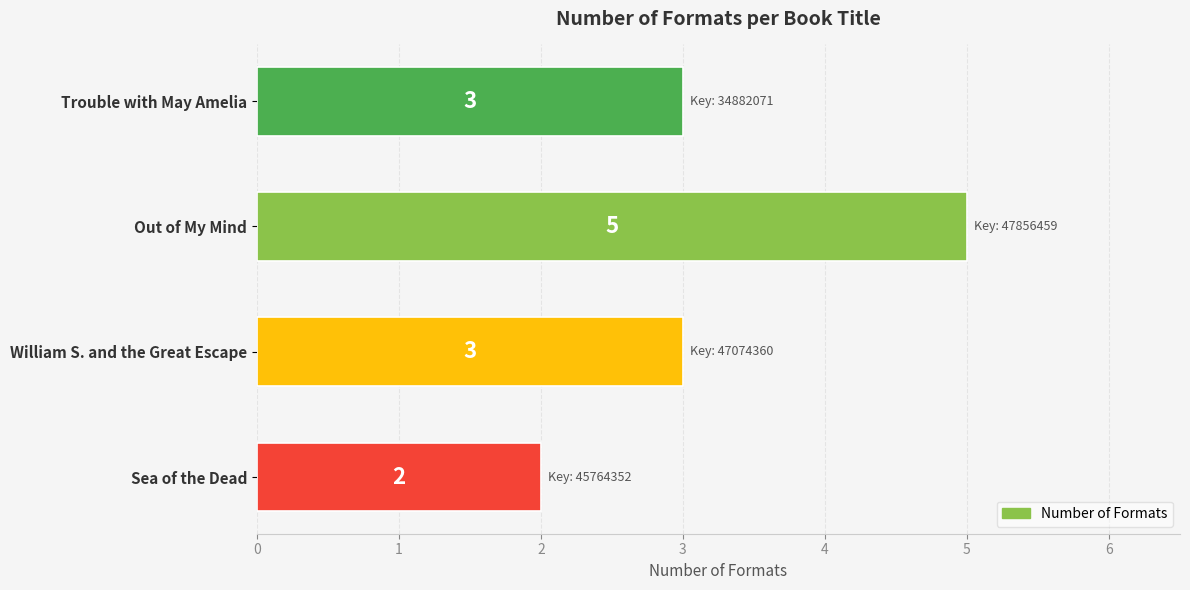

What is the greatest value displayed?

5